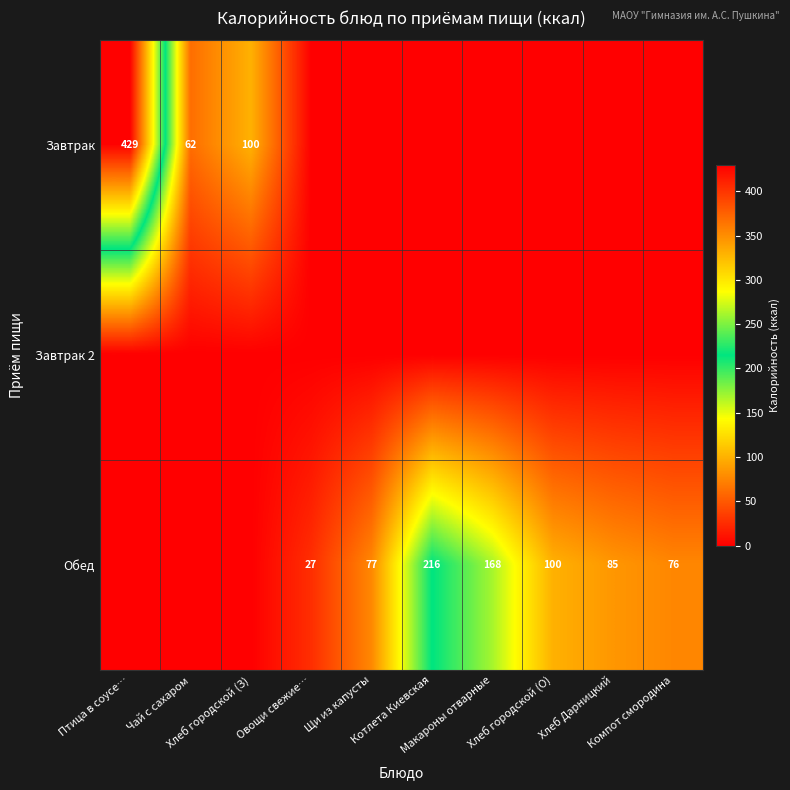

List the labels in order of Завтрак value, largest first.

Птица в соусе…, Хлеб городской (З), Чай с сахаром, Овощи свежие…, Щи из капусты, Котлета Киевская, Макароны отварные, Хлеб городской (О), Хлеб Дарницкий, Компот смородина